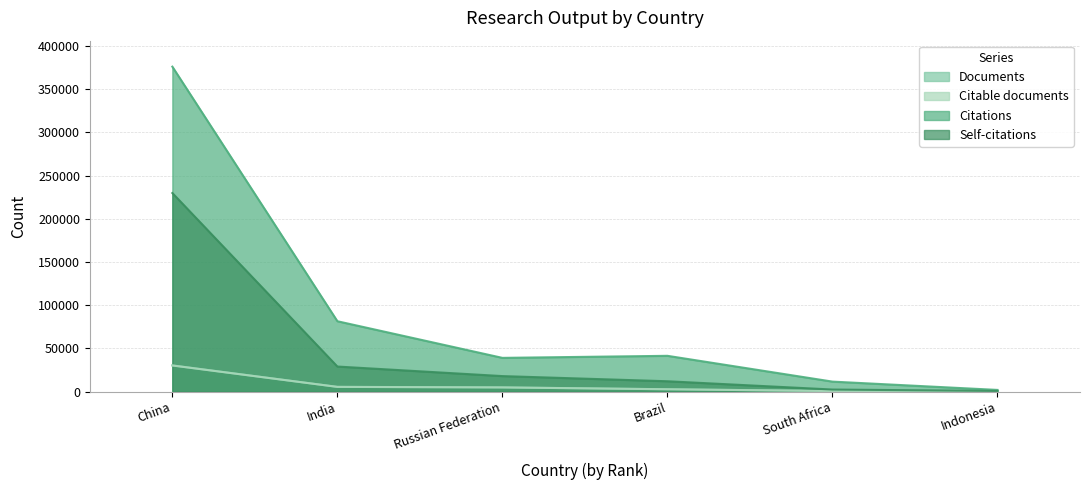

At which label is Citations closest to 189055?

India